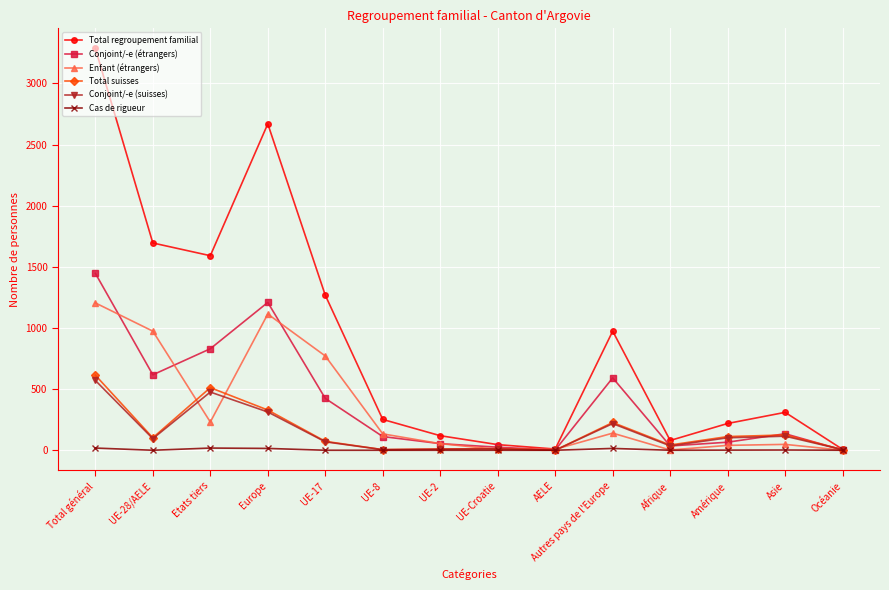

Is it true that Conjoint/-e (suisses) equals 102 at Amérique?

True